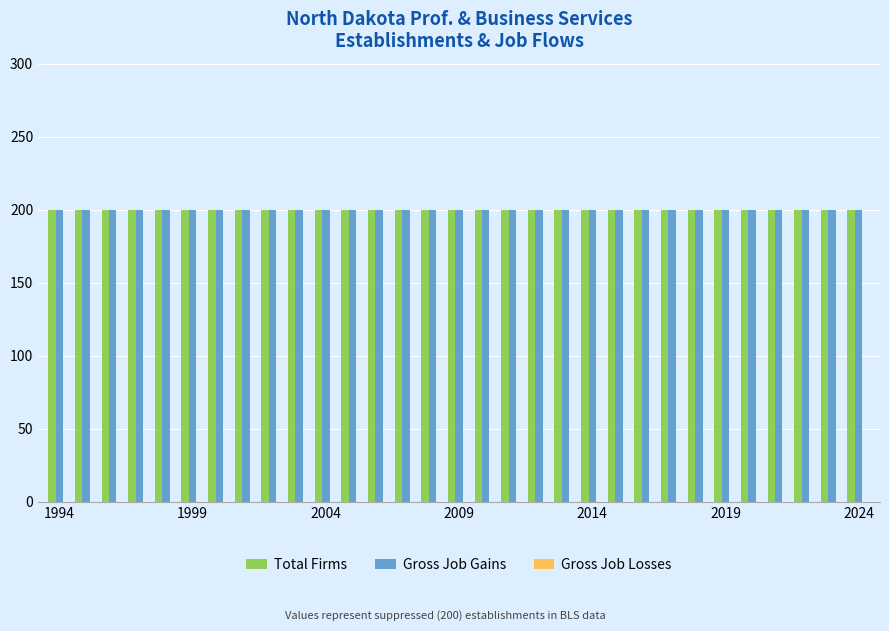

At which category is the sum across all series the highest?

1994